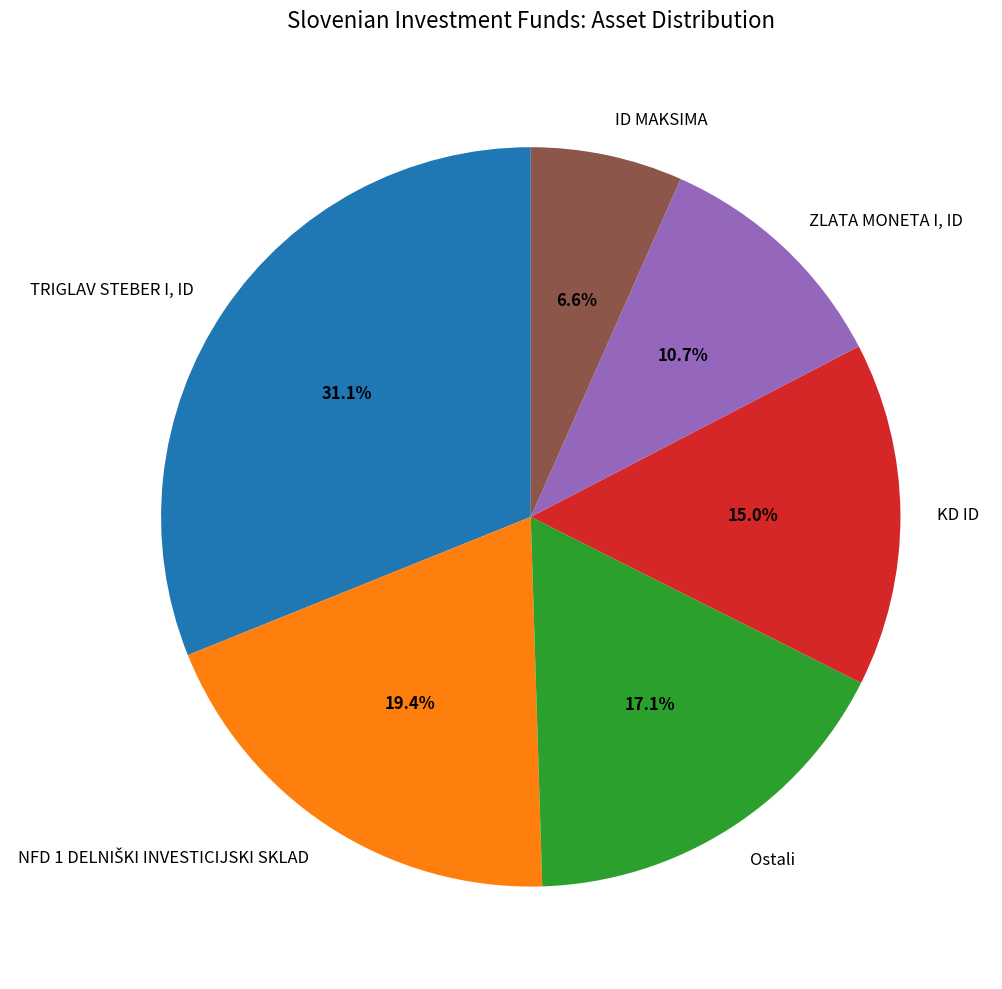

To the nearest percent, what percentage of the pie is KD ID?

15%